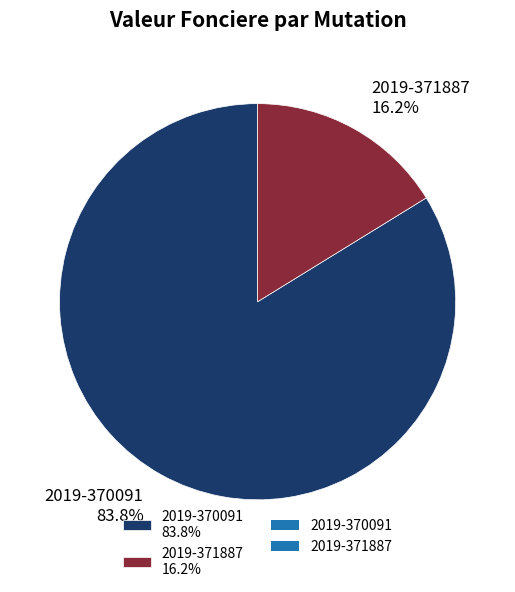

What is the majority slice?

2019-370091